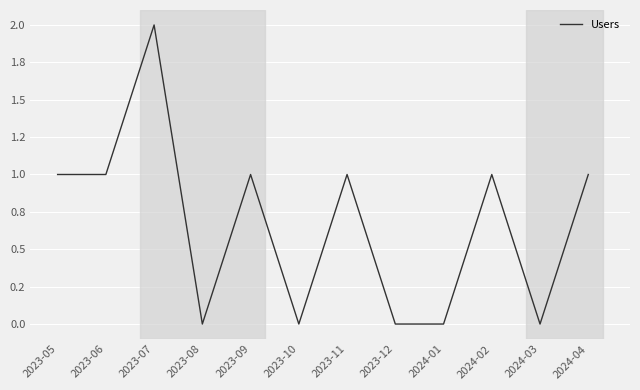

Approximately how many times larger is the value at 2023-06 compared to 2024-04?

1.0